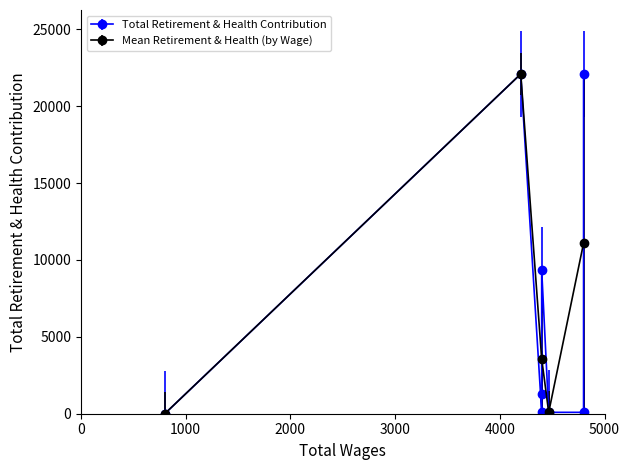

Count the number of categories in the chart.

8